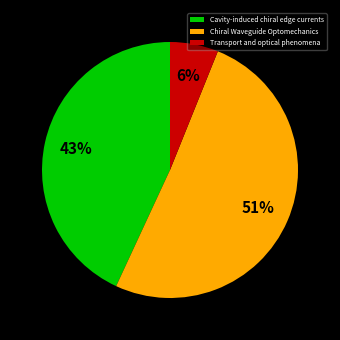

Between Chiral Waveguide Optomechanics and Cavity-induced chiral edge currents, which is larger?

Chiral Waveguide Optomechanics